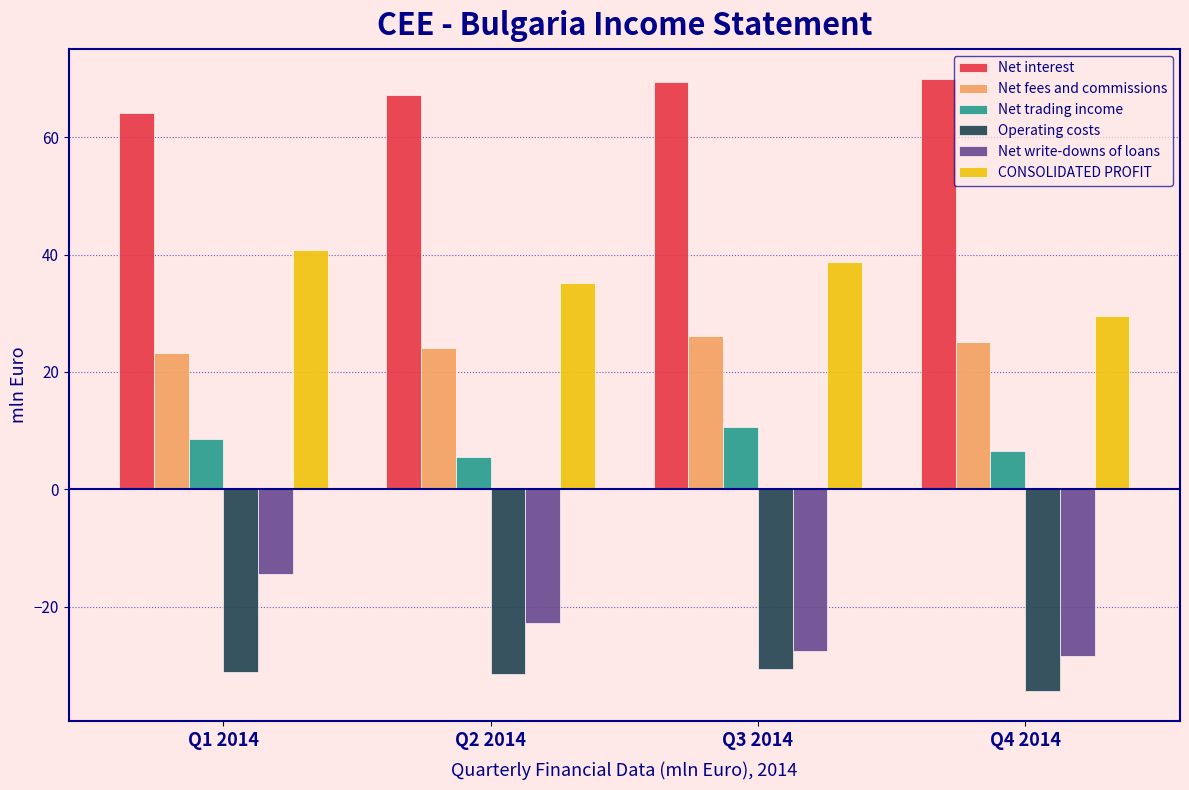

List the series in order of their peak value, lowest first.

Operating costs, Net write-downs of loans, Net trading income, Net fees and commissions, CONSOLIDATED PROFIT, Net interest